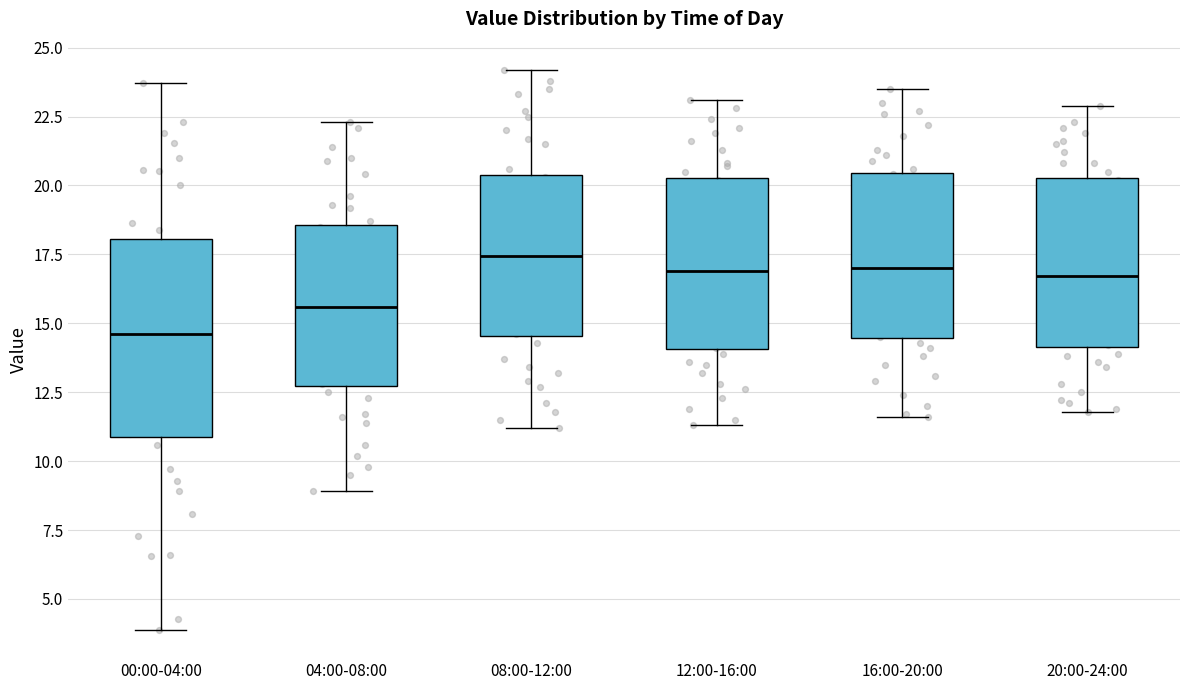

Where does the median line of the box for 00:00-04:00 sit on the y-axis? The values are not printed on the chart, so give them approximately, as read against the axis.

14.5